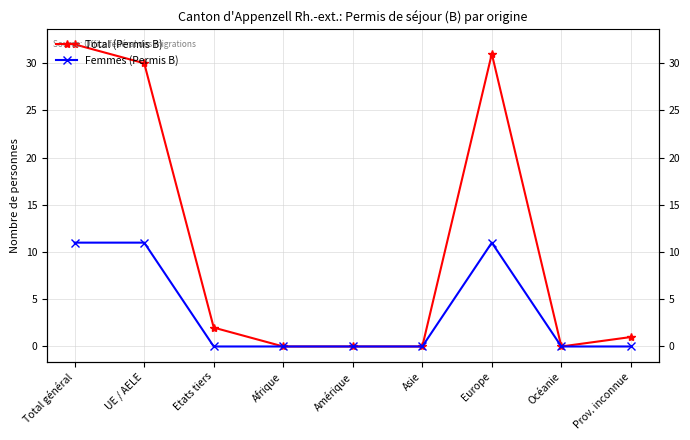

What position from the left is Europe?

7